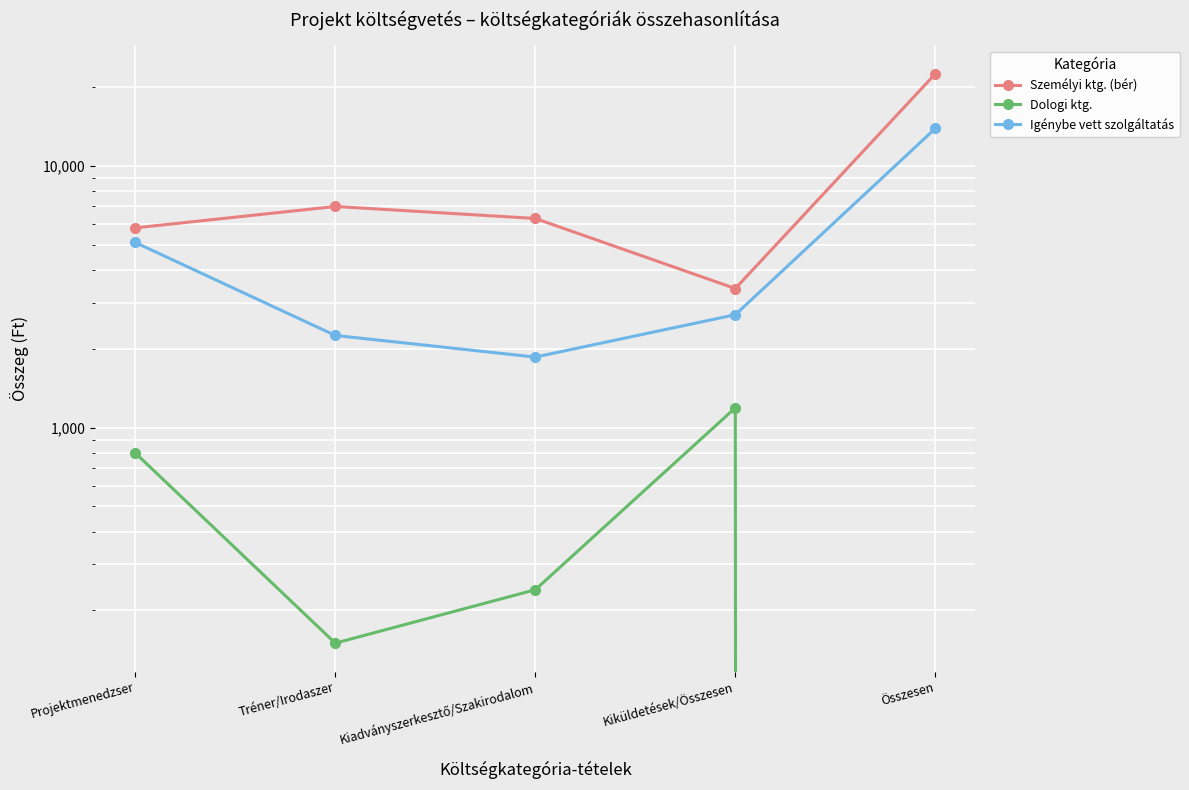

In Igénybe vett szolgáltatás, how many points are lower than both neighbors (excluding endpoints)?

1